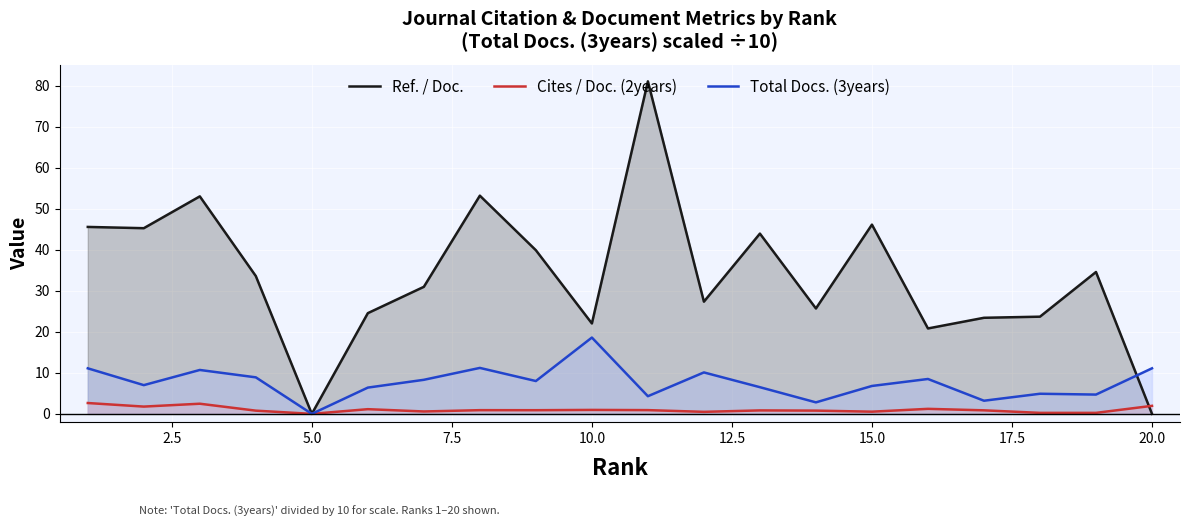

List the series in order of their overall mean, highest first.

Ref. / Doc., Total Docs. (3years), Cites / Doc. (2years)